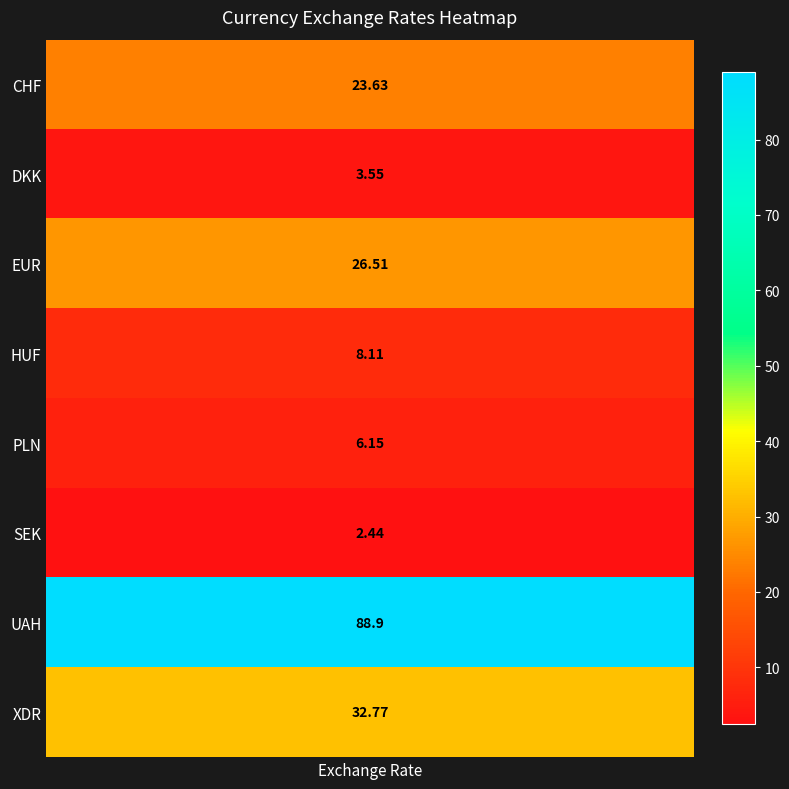

What is the smallest value displayed?

2.4